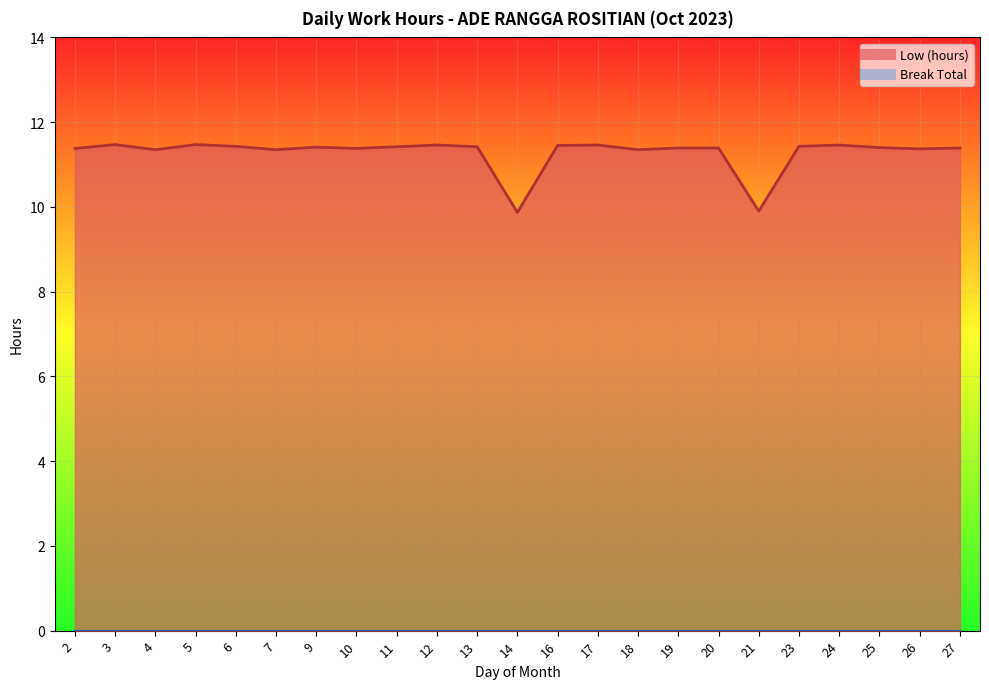

At which label is the value closest to 10?

21